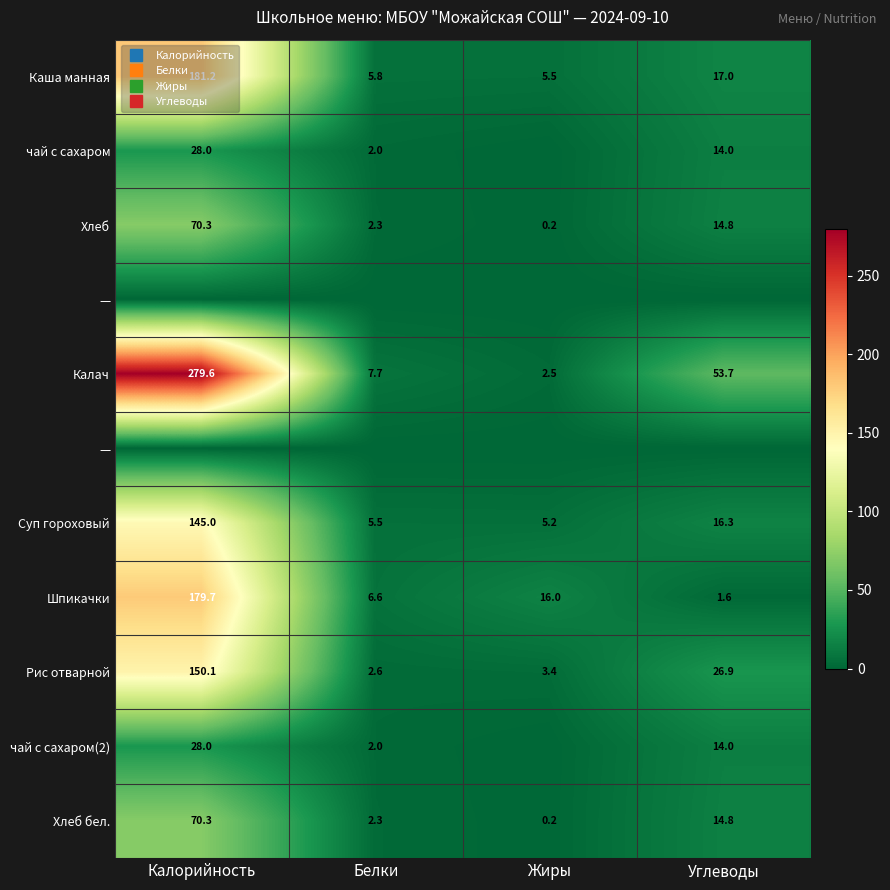

At which category is the sum across all series the highest?

Калорийность